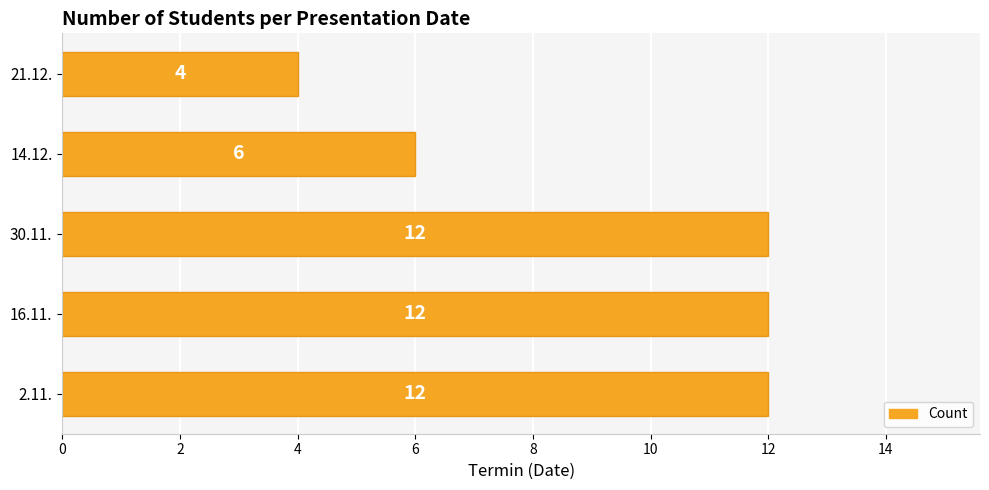

What is the difference between the maximum and second lowest values?

6